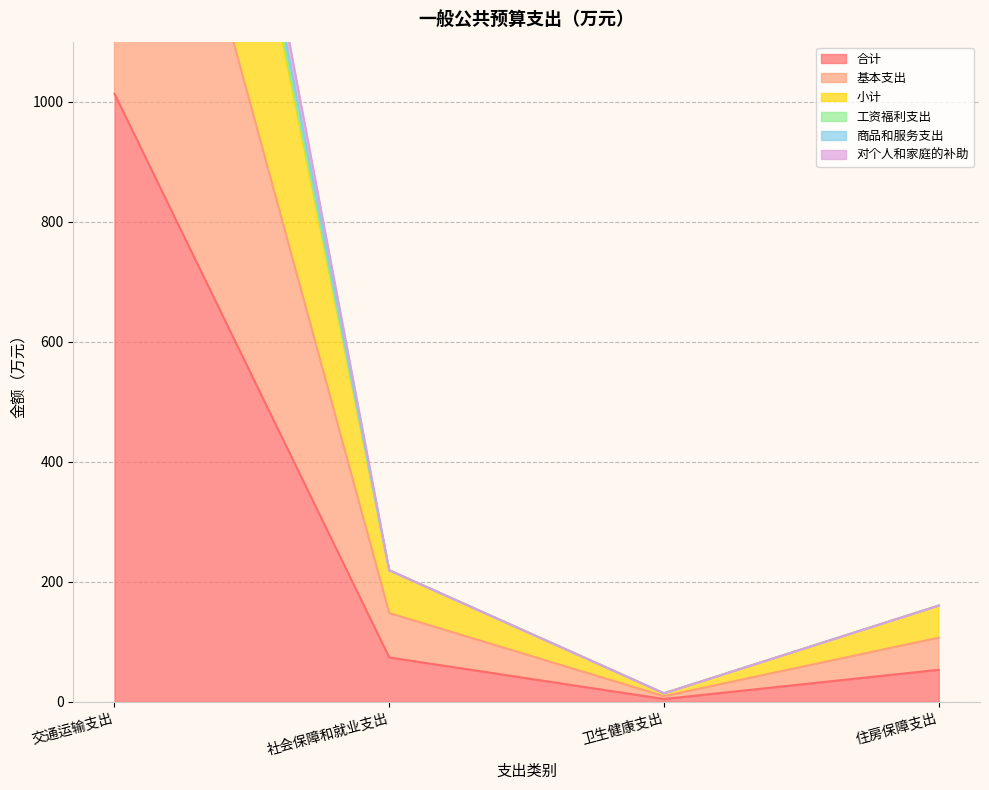

The value of 合计 at 社会保障和就业支出 is 24.3. True or false?

False